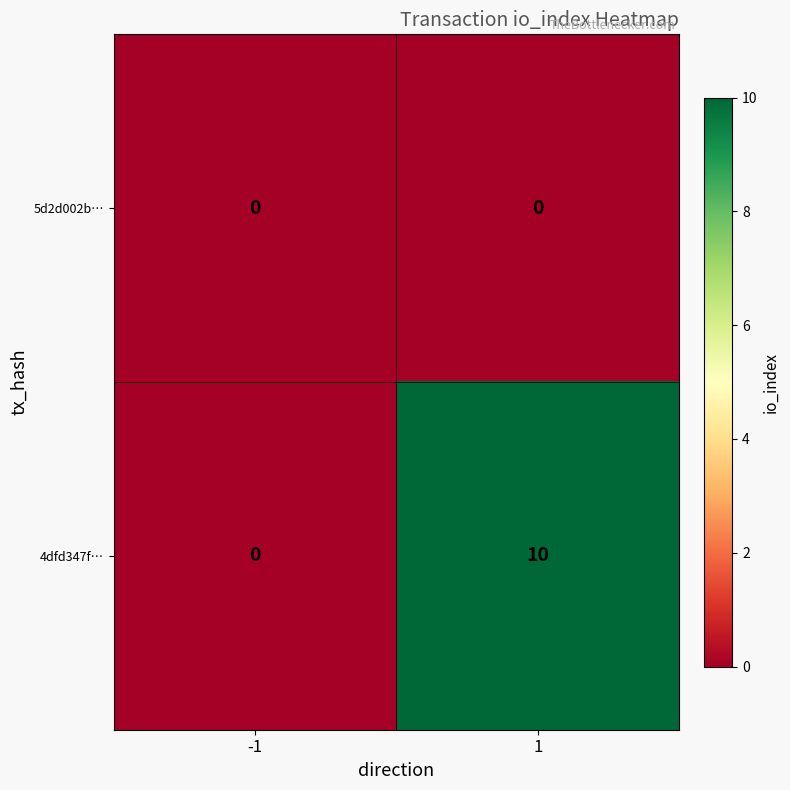

True or false: 5d2d002b… has a value of 0 at -1.

True